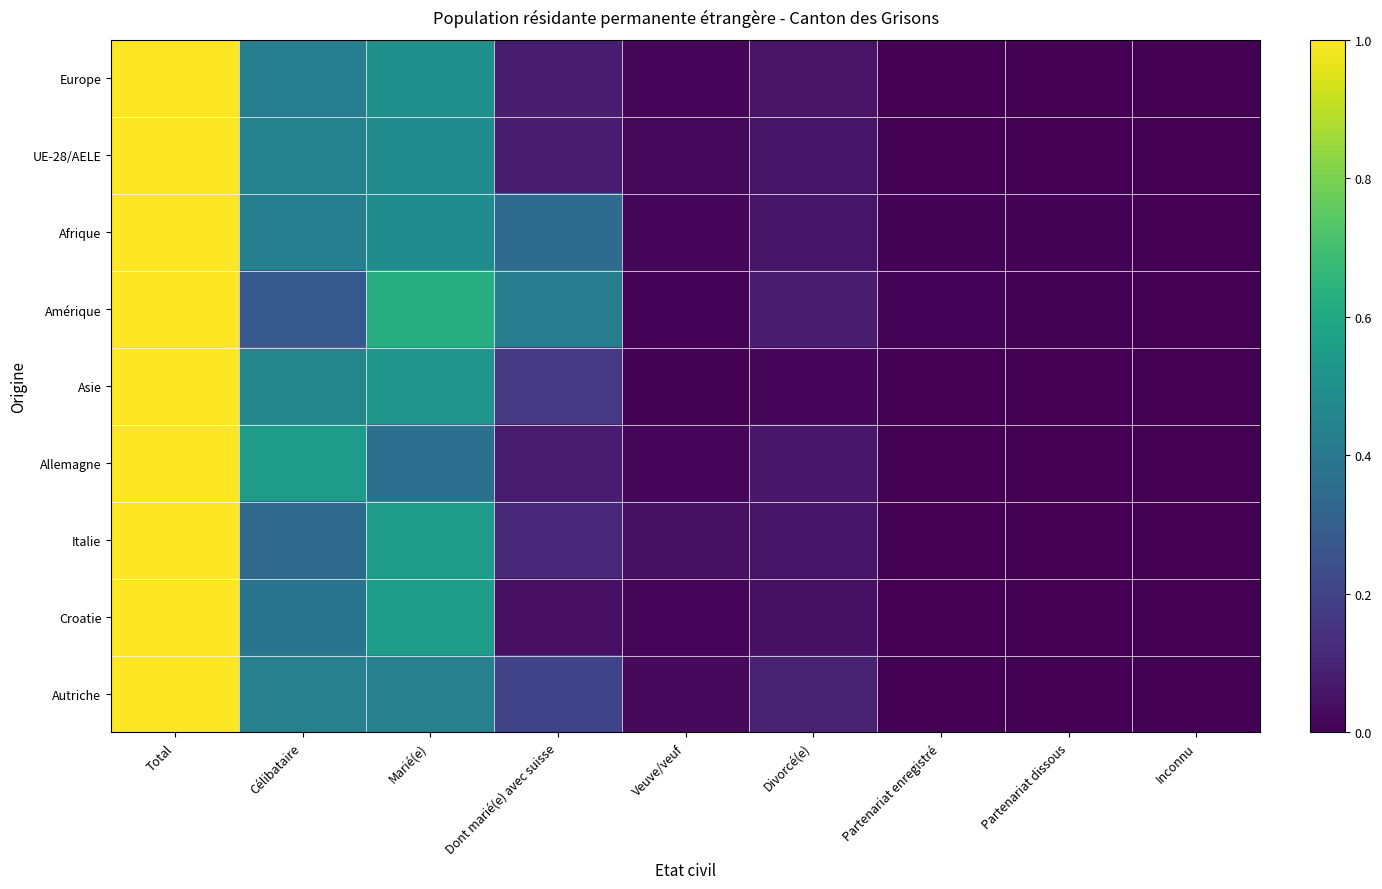

Which series has the widest spread of values?

Europe